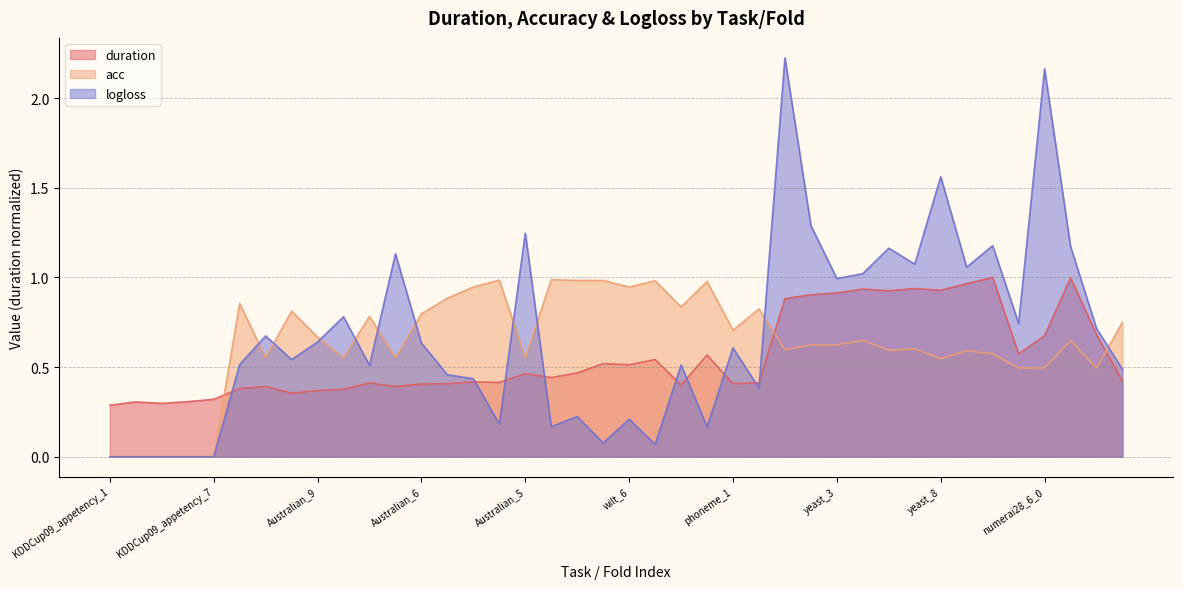

Which series changed the most between Australian_3 and Australian_6?

logloss